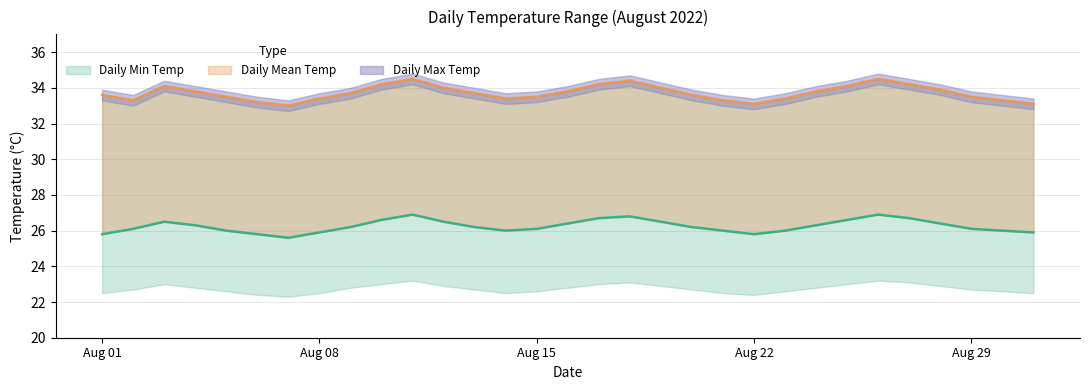

The Daily Max Temp series shows 33.6 at Aug 01. True or false?

True